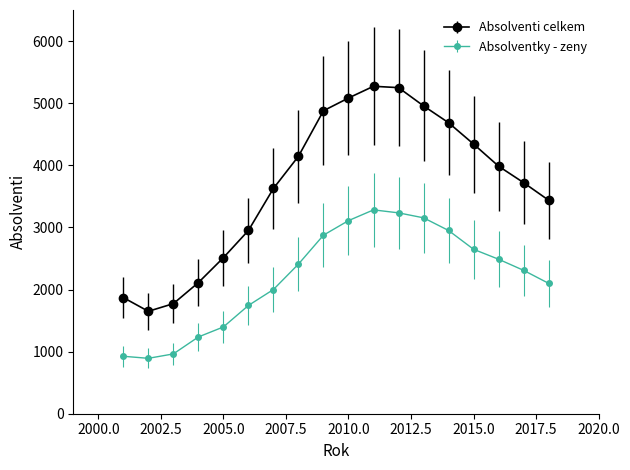

Which series has the widest spread of values?

Absolventi celkem